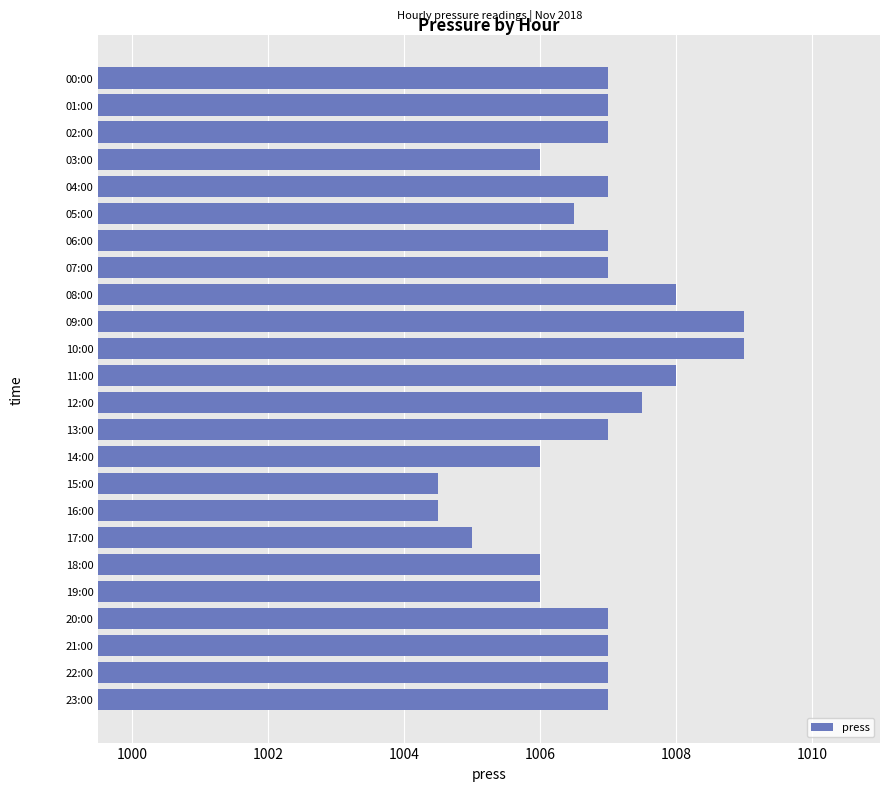

Reading top to bottom, what are all the values shown in this chart?

1007.0	1007.0	1007.0	1006.0	1007.0	1006.5	1007.0	1007.0	1008.0	1009.0	1009.0	1008.0	1007.5	1007.0	1006.0	1004.5	1004.5	1005.0	1006.0	1006.0	1007.0	1007.0	1007.0	1007.0